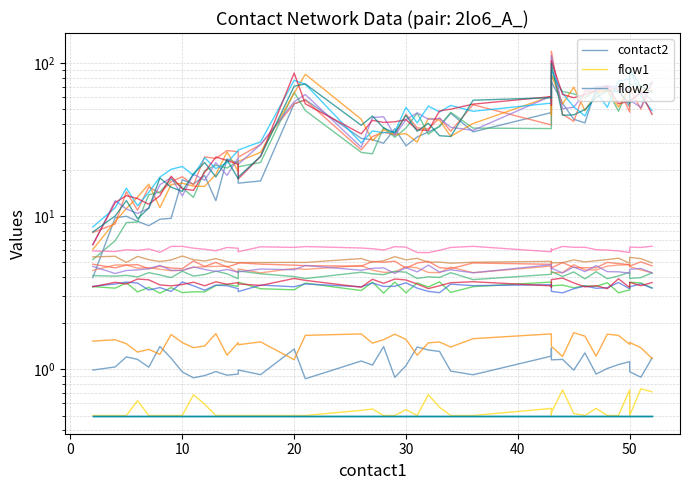

Reading left to right, what are all the values shown in this chart?

contact2: 4.0	9.8	10.0	9.3	8.7	9.6	9.7	17.3	16.3	18.5	12.7	23.7	22.2	16.5	17.0	54.4	57.8	32.3	31.7	30.0	37.4	28.9	33.0	35.6	38.6	47.2	35.6	47.6	53.2	75.8	54.8	43.1	40.8	68.7	70.6	67.0	51.9	54.7	65.4	57.4
flow1: 0.5	0.5	0.5	0.6	0.5	0.5	0.5	0.5	0.7	0.6	0.5	0.5	0.5	0.5	0.5	0.5	0.5	0.5	0.6	0.5	0.5	0.5	0.5	0.7	0.6	0.5	0.5	0.6	0.5	0.5	0.7	0.5	0.5	0.6	0.5	0.5	0.7	0.5	0.7	0.7
flow2: 1.0	1.0	1.2	1.2	1.0	1.4	1.2	1.0	0.9	0.9	1.0	0.9	0.9	1.0	0.9	1.4	0.9	1.1	1.1	1.4	0.9	1.1	1.4	1.3	1.3	1.0	0.9	1.2	1.4	1.2	1.2	1.0	1.3	0.9	1.0	1.1	1.1	1.0	0.9	1.2